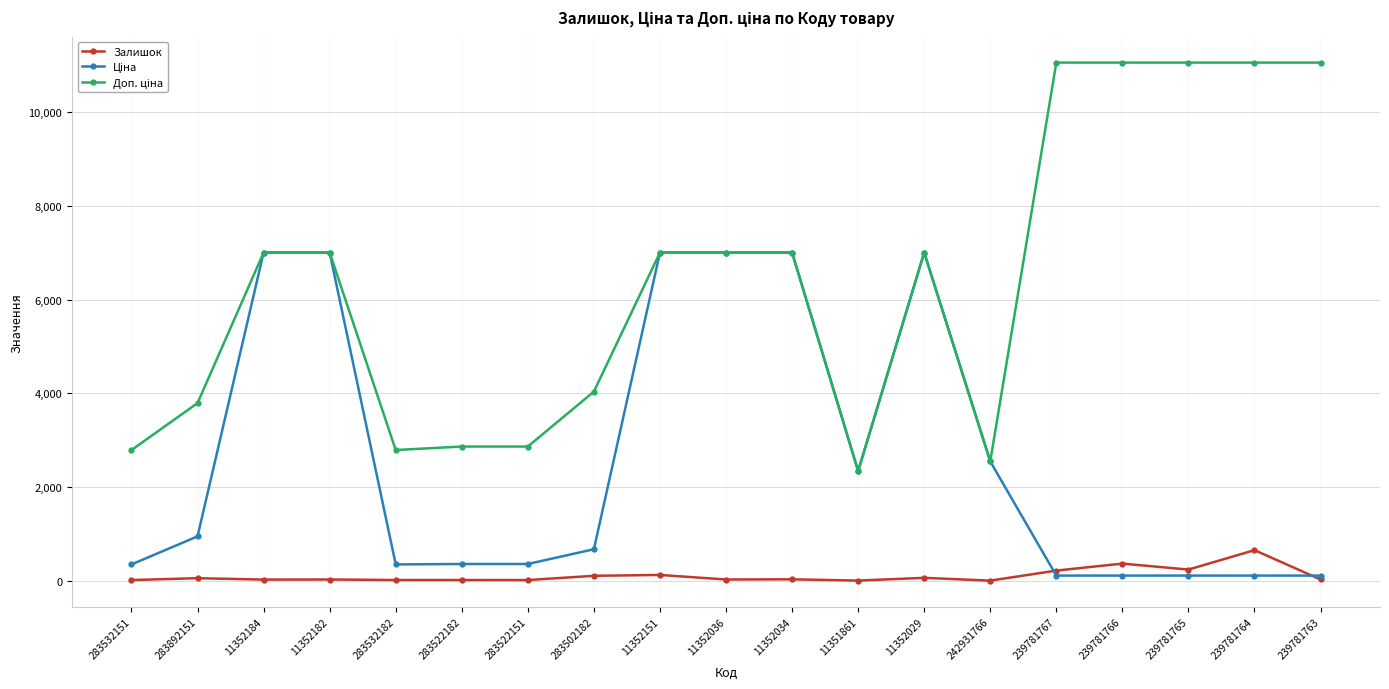

True or false: Залишок has more than 1 points higher than both neighbors.

True